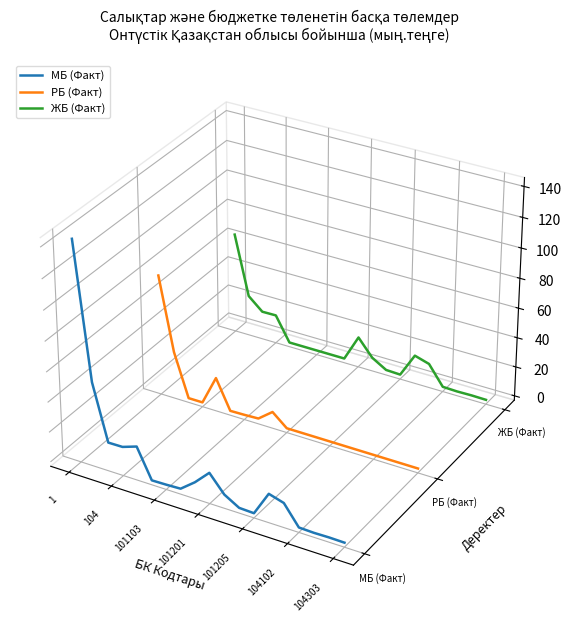

Which category has the highest value in the ЖБ (Факт) series?

1